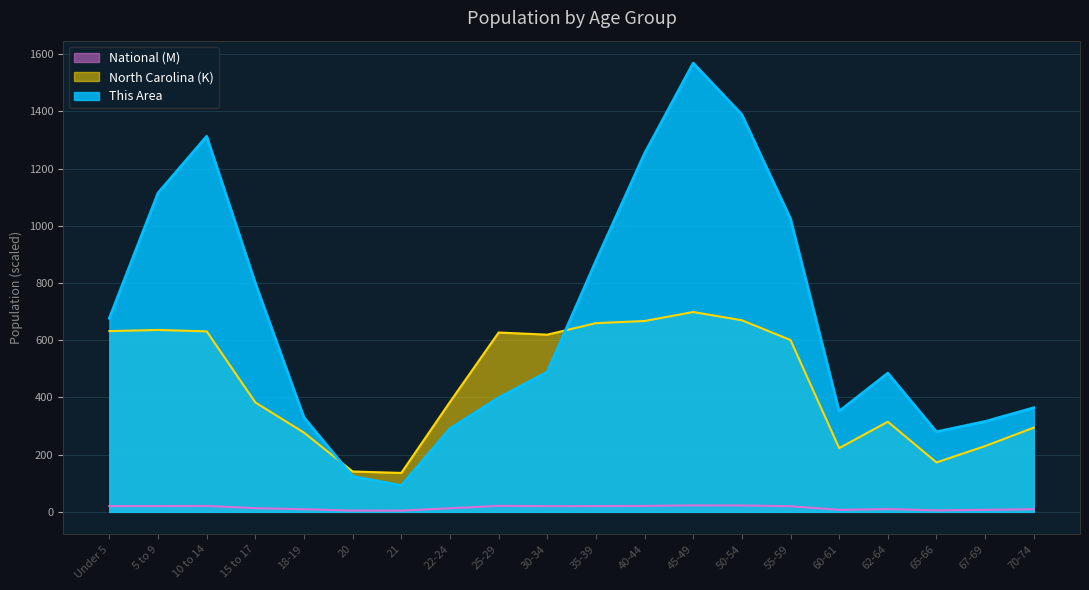

The value of National at 10 to 14 is 13.4. True or false?

False